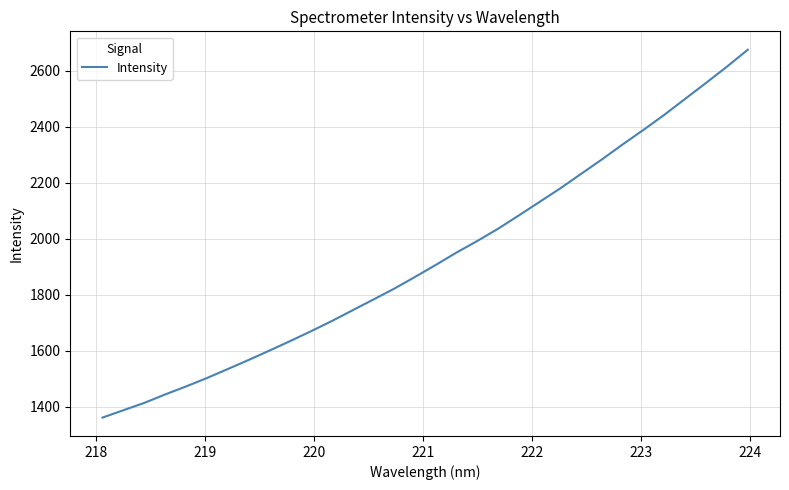

What is the difference between the maximum and minimum values?

1313.4